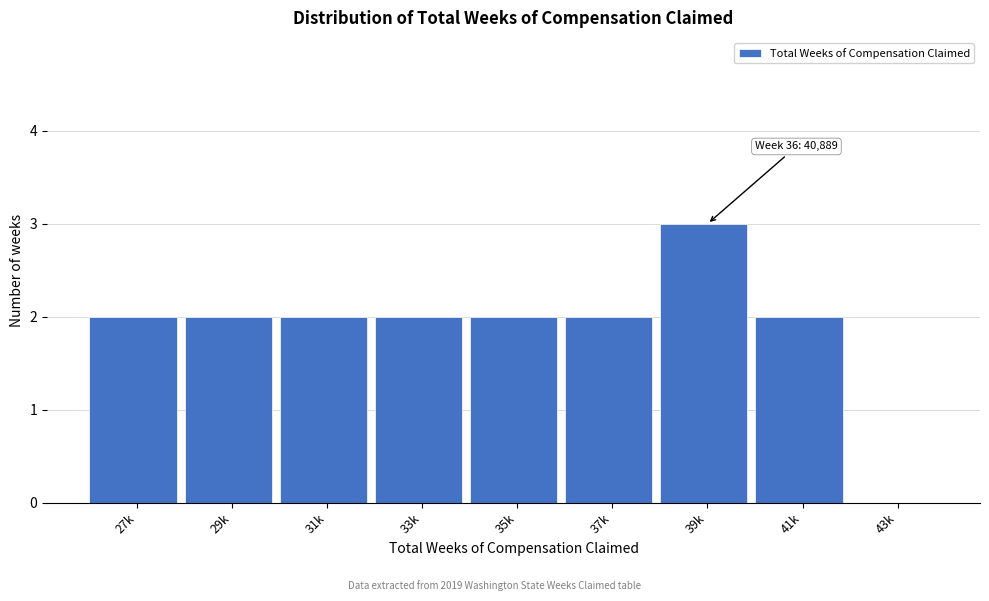

Reading left to right, transcribe all the data shown in this chart.

27k=2	29k=2	31k=2	33k=2	35k=2	37k=2	39k=3	41k=2	43k=0